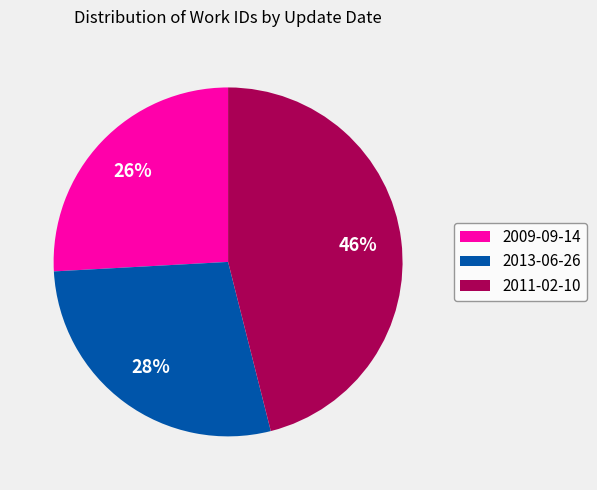

To the nearest percent, what portion does 2013-06-26 represent?

28%